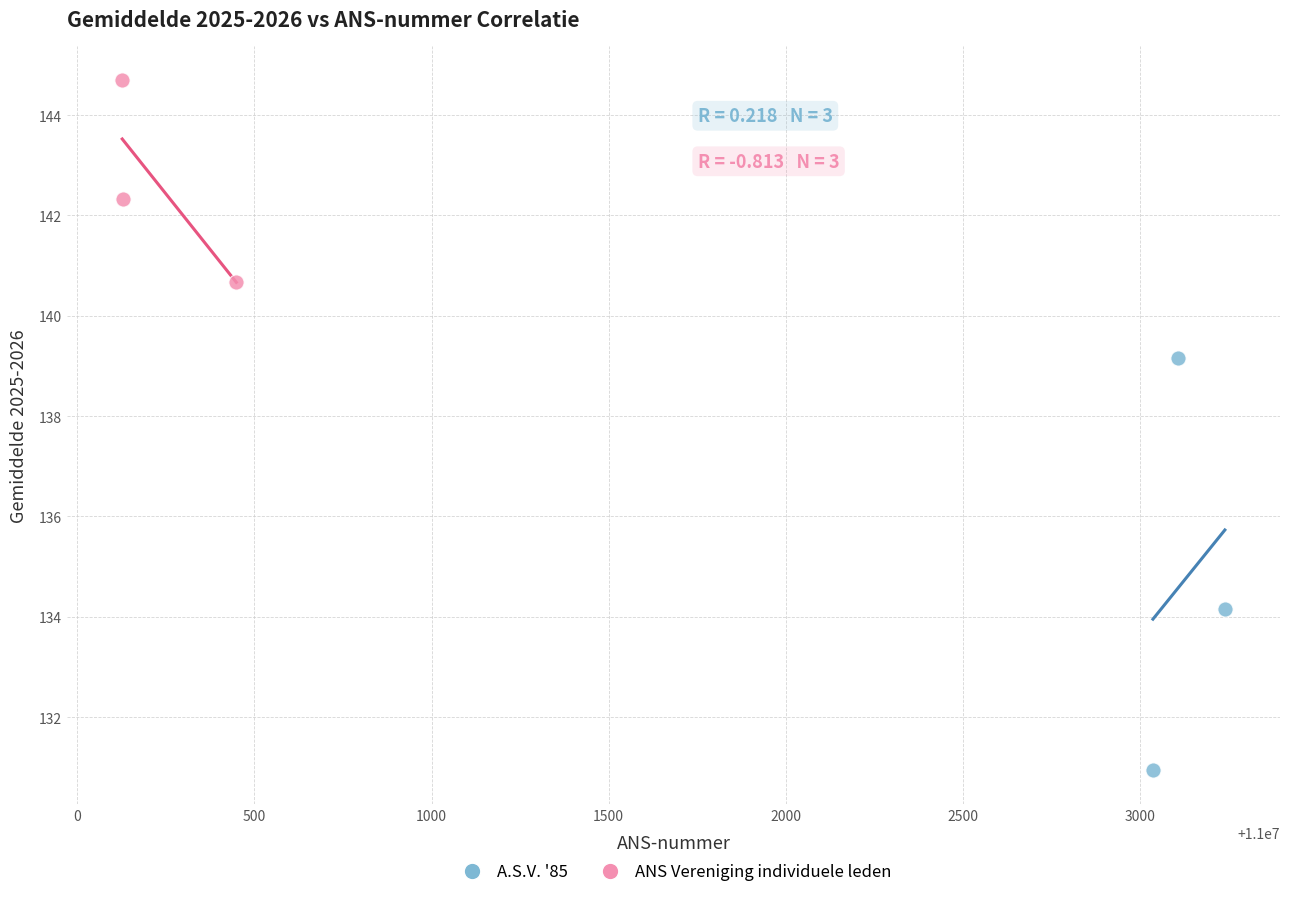

Which series reaches the maximum Y coordinate?

ANS Vereniging individuele leden